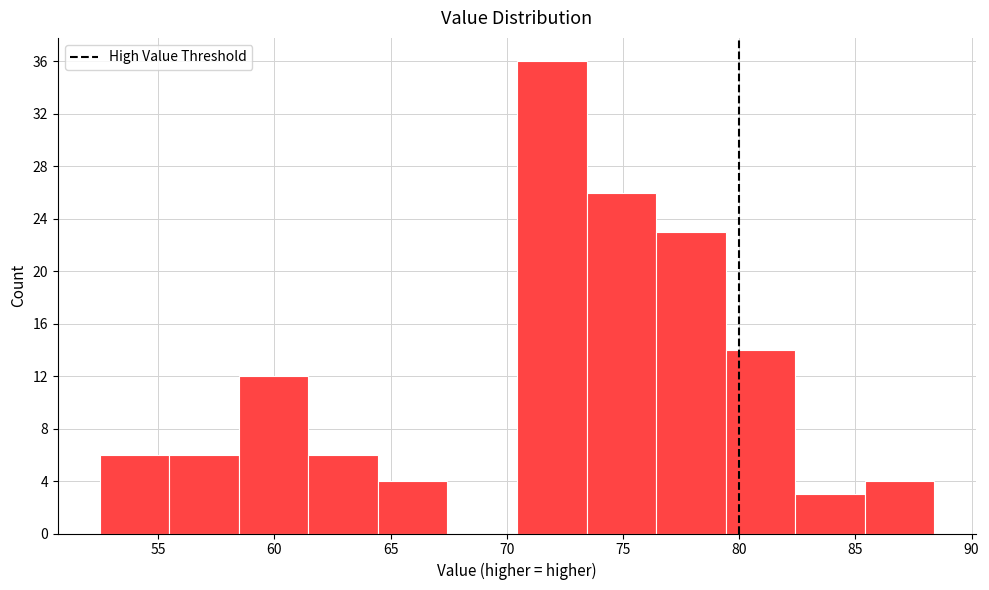

Reading left to right, transcribe this chart: for each bar, give the range it covers on the x-axis and its height. Neither the bar edges nor the heights are printed on the chart, so give them approximately, as read against the axes.

52.5 to 55.5: 6
55.5 to 58.5: 6
58.5 to 61.5: 12
61.5 to 64.5: 6
64.5 to 67.5: 4
67.5 to 70.5: 0
70.5 to 73.5: 36
73.5 to 76.5: 26
76.5 to 79.5: 23
79.5 to 82.5: 14
82.5 to 85.5: 3
85.5 to 88.5: 4